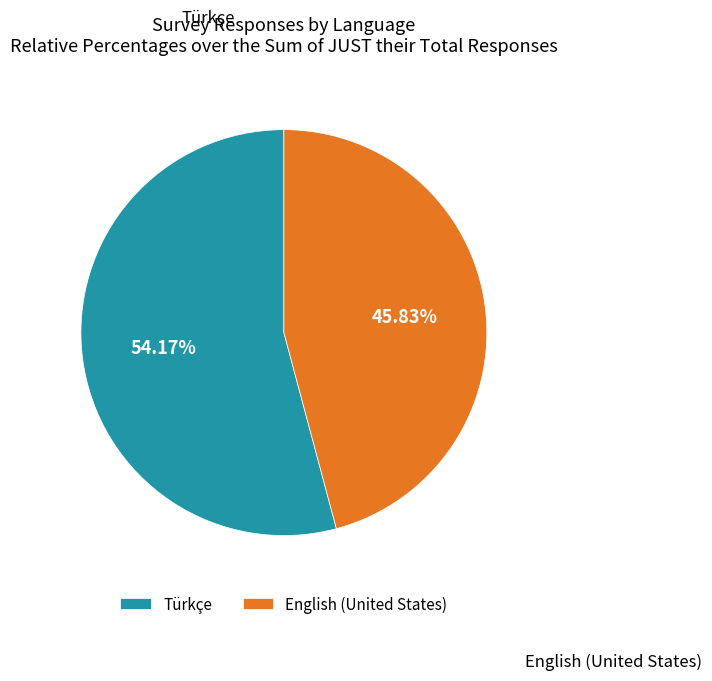

What is the ratio of the value at English (United States) to the value at Türkçe?

0.8